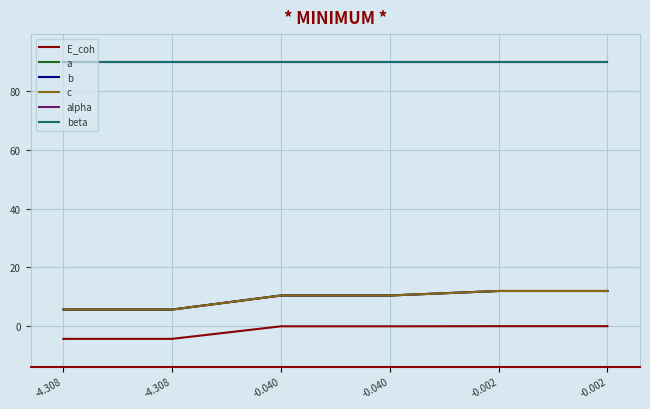

Is this an area chart (filled region under the line)?

No